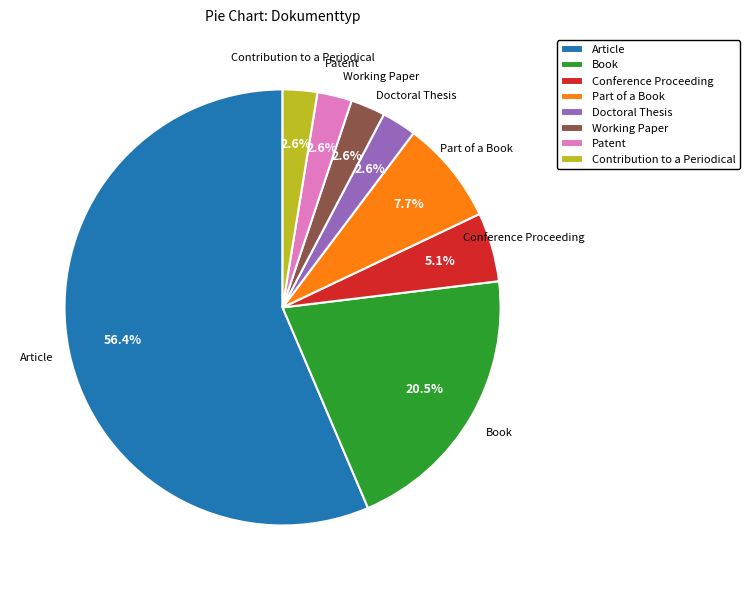

True or false: Patent accounts for 16% of the total.

False